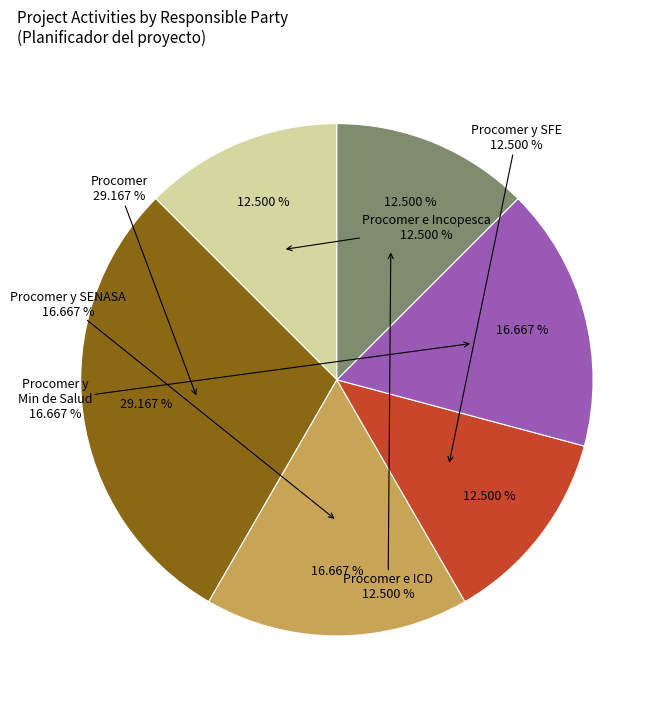

To the nearest percent, what is the difference between the Funcionarios Procomer y SENASA and Funcionarios Procomer e ICD slice percentages?

4%